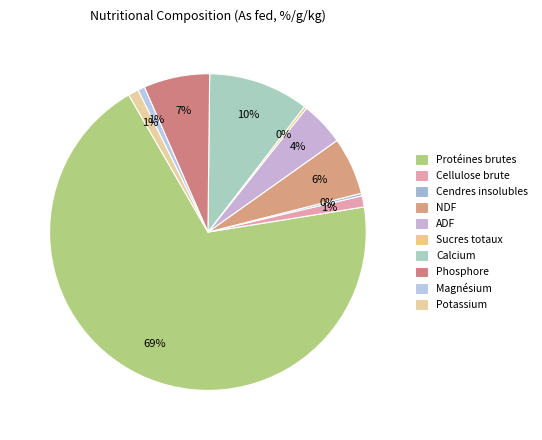

Does Potassium represent more than half of the total?

No